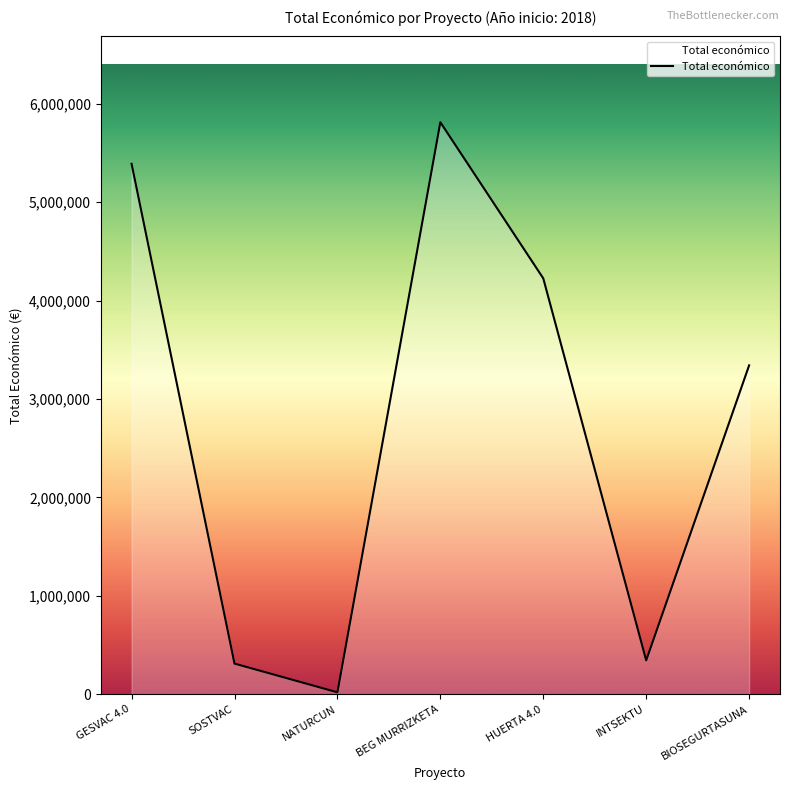

At which label is the value closest to 2916272?

BIOSEGURTASUNA